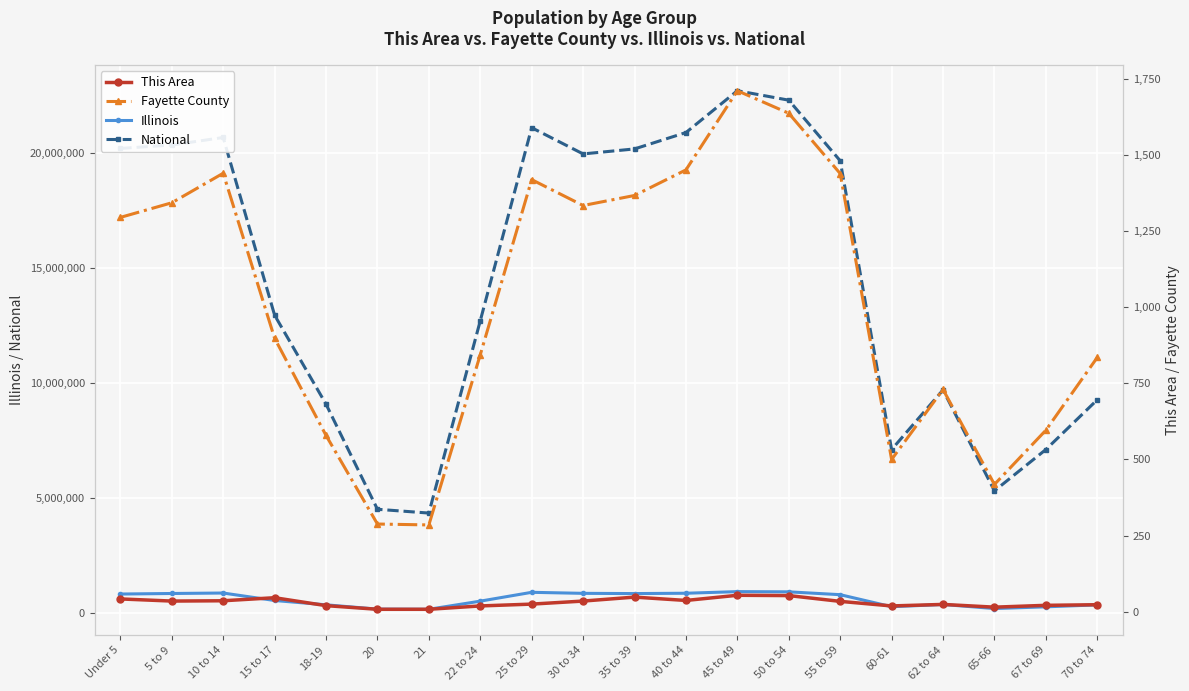

Does the chart display data point markers on the line(s)?

Yes